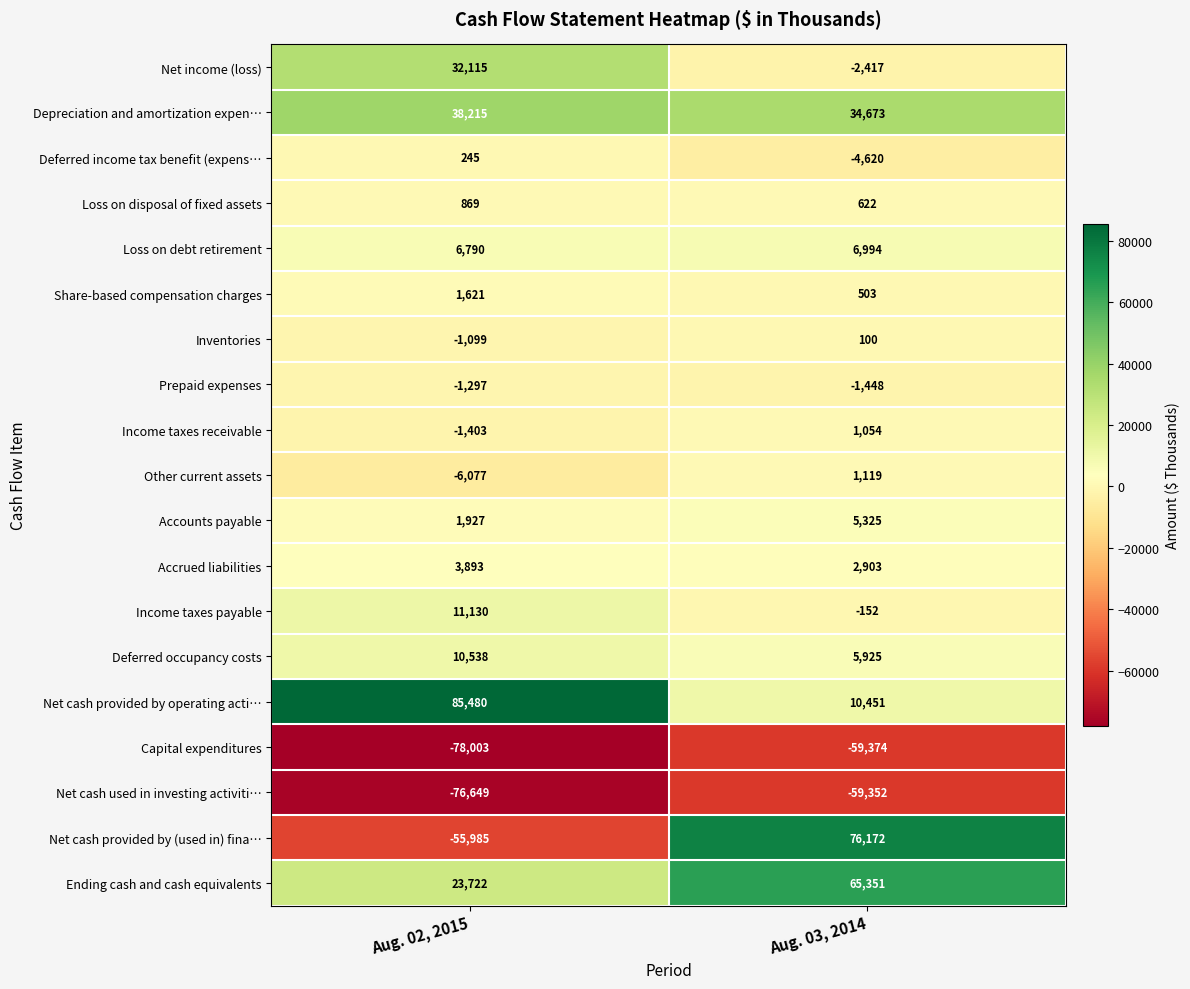

Rank the categories by Net cash provided by operating acti… value from lowest to highest.

Aug. 03, 2014, Aug. 02, 2015